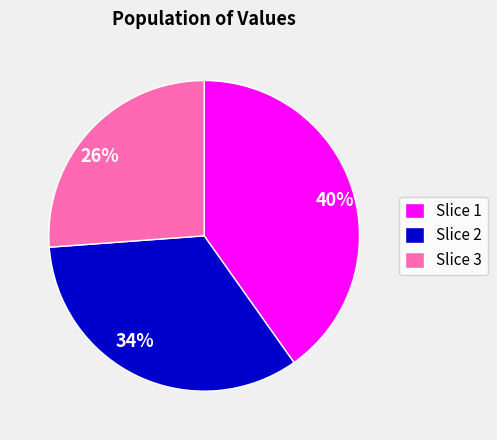

To the nearest percent, what is the average slice percentage?

33%